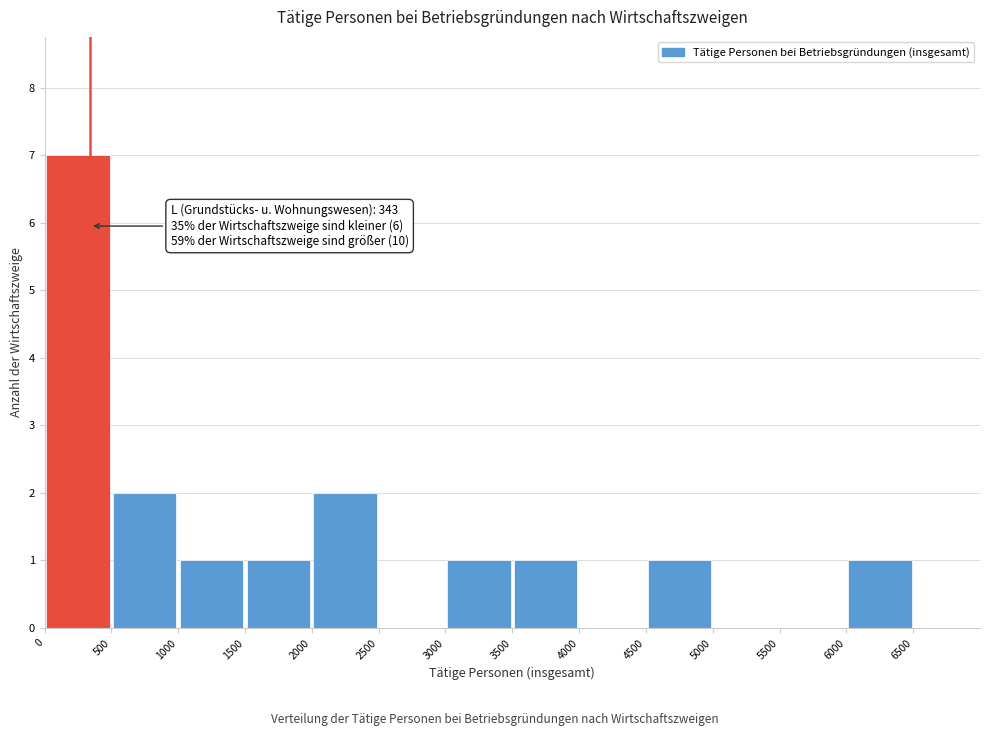

Which range on the x-axis has the tallest bar?

0 to 500